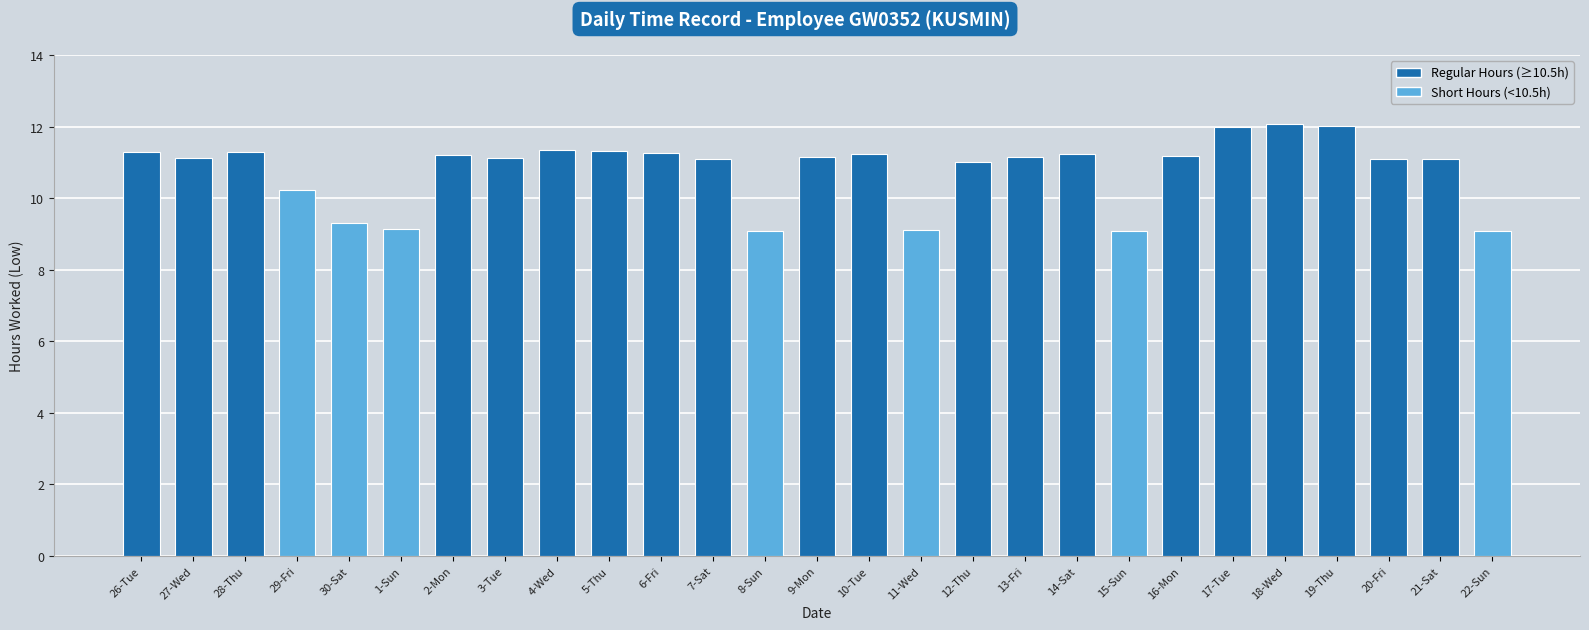

What is the difference between the values at 4-Wed and 2-Mon?

0.1